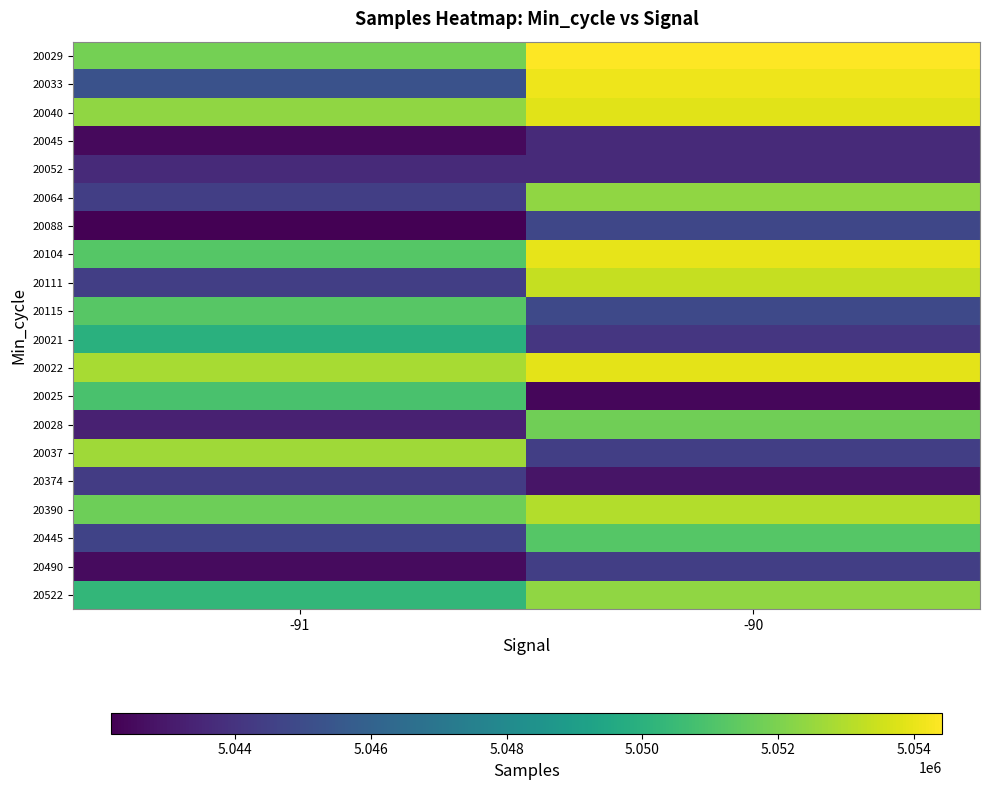

Reading left to right, what are all the values shown in this chart?

20029: -91=5051832	-90=5054411
20033: -91=5045242	-90=5054112
20040: -91=5052399	-90=5053847
20045: -91=5042470	-90=5043611
20052: -91=5043626	-90=5043644
20064: -91=5044423	-90=5052399
20088: -91=5042175	-90=5044768
20104: -91=5051206	-90=5053950
20111: -91=5044424	-90=5053357
20115: -91=5051214	-90=5044896
20021: -91=5049935	-90=5044099
20022: -91=5052824	-90=5053890
20025: -91=5050914	-90=5042413
20028: -91=5043285	-90=5051736
20037: -91=5052655	-90=5044423
20374: -91=5044346	-90=5042847
20390: -91=5051693	-90=5053022
20445: -91=5044652	-90=5051206
20490: -91=5042538	-90=5044424
20522: -91=5050300	-90=5052374